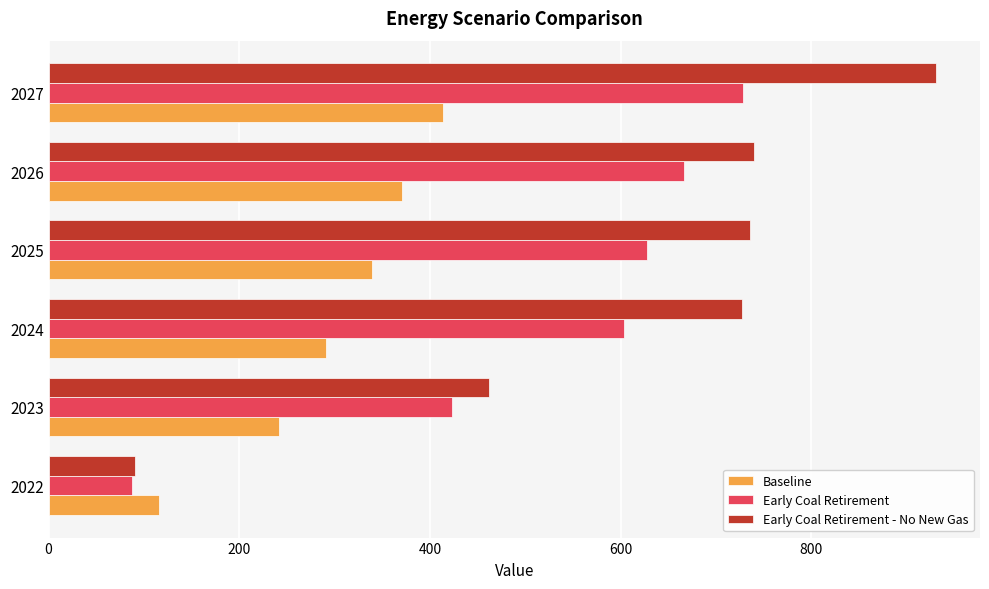

List the series in order of their overall mean, lowest first.

Baseline, Early Coal Retirement, Early Coal Retirement - No New Gas